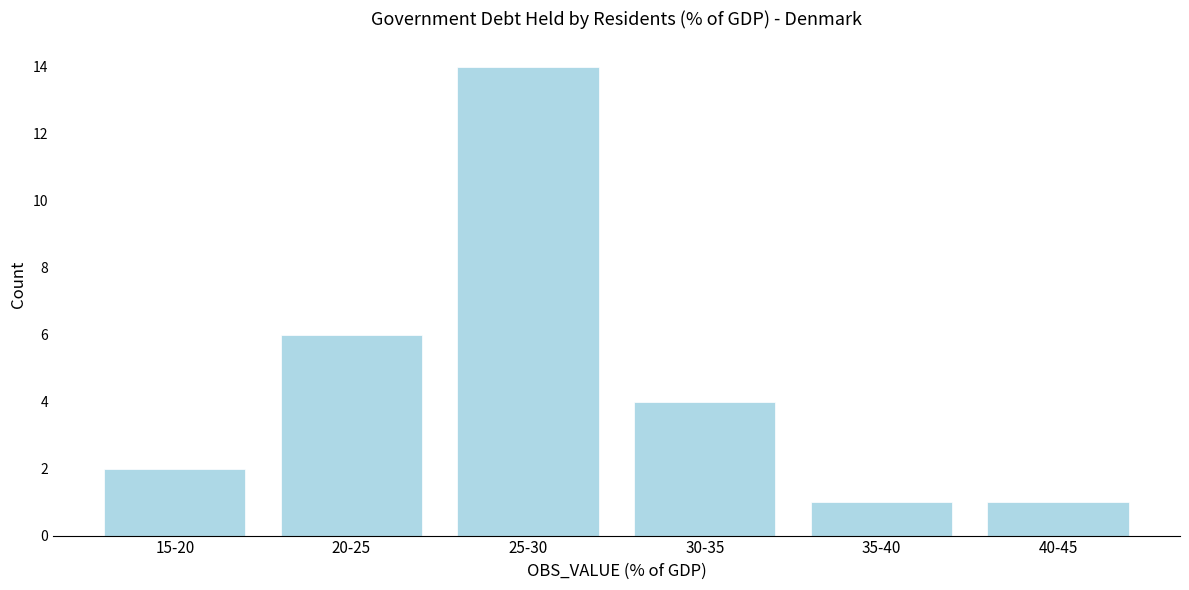

Reading left to right, transcribe all the data shown in this chart.

2	6	14	4	1	1